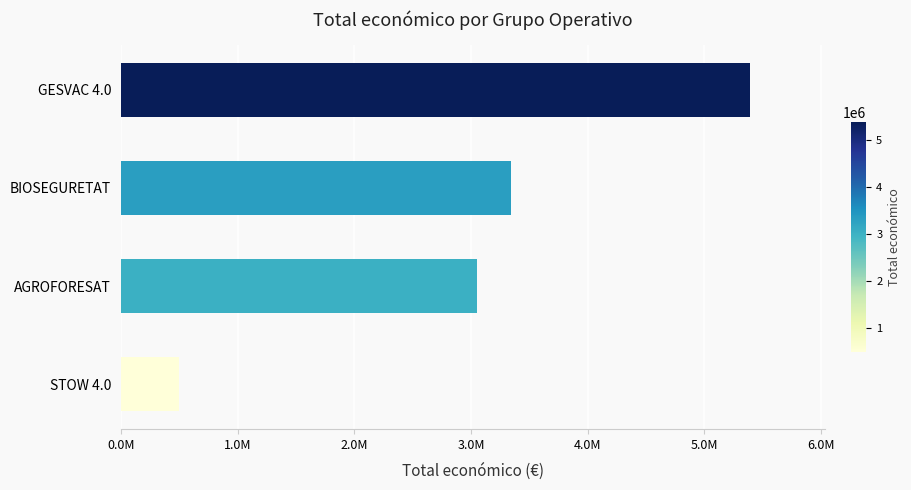

Does the chart contain any negative values?

No